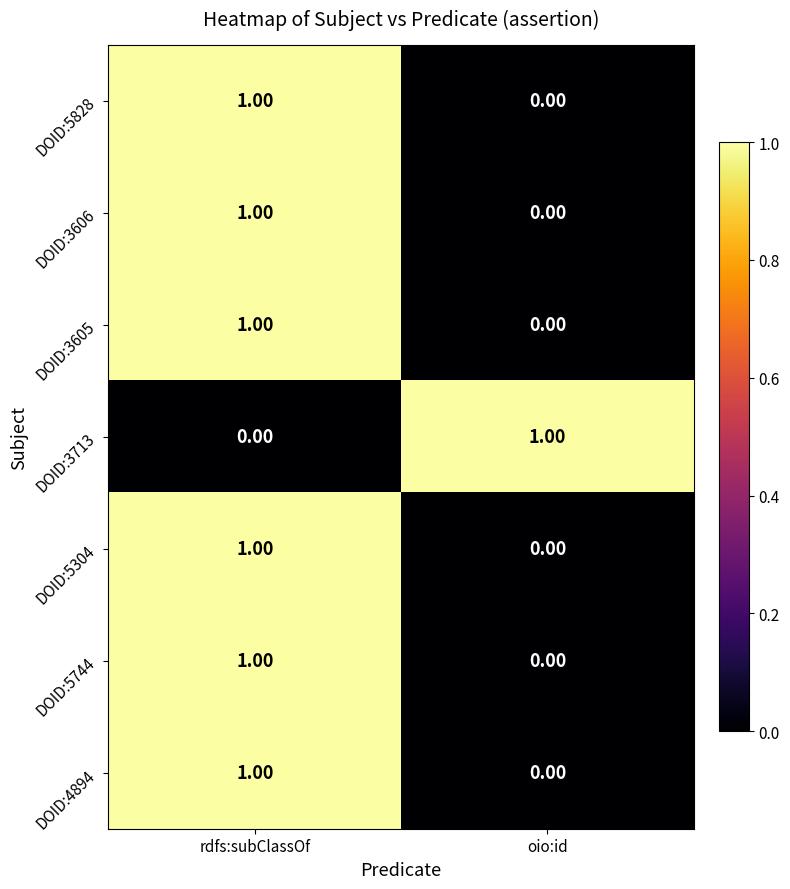

At which label does DOID:3606 reach its minimum?

oio:id